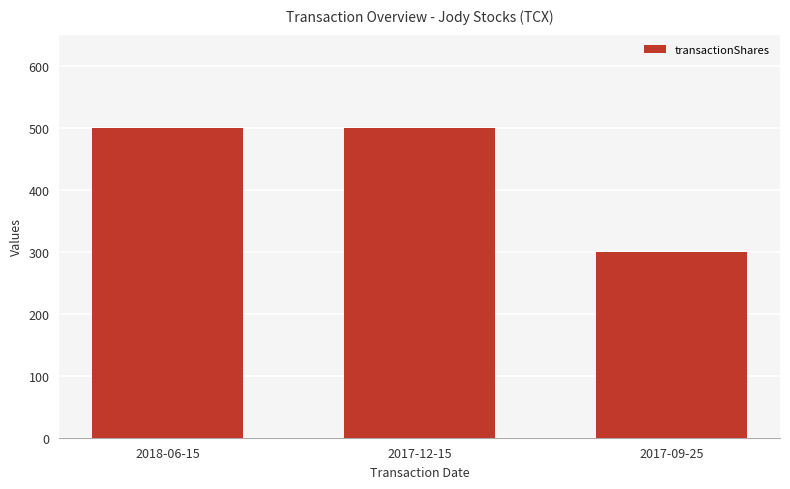

Which has a higher value, 2017-09-25 or 2017-12-15?

2017-12-15